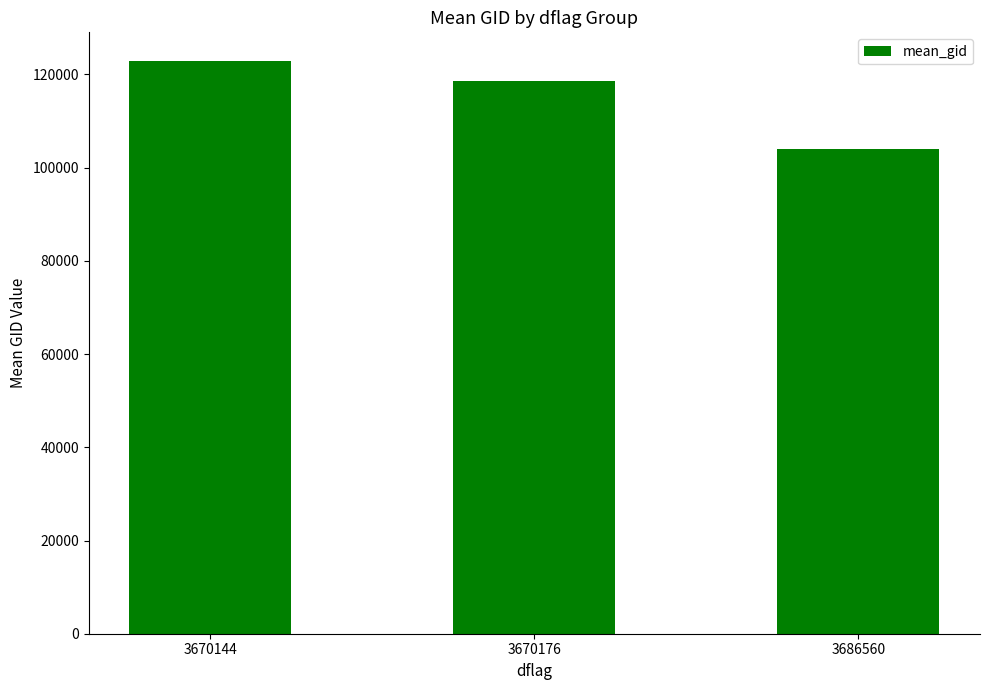

What is the greatest value displayed?

122878.8